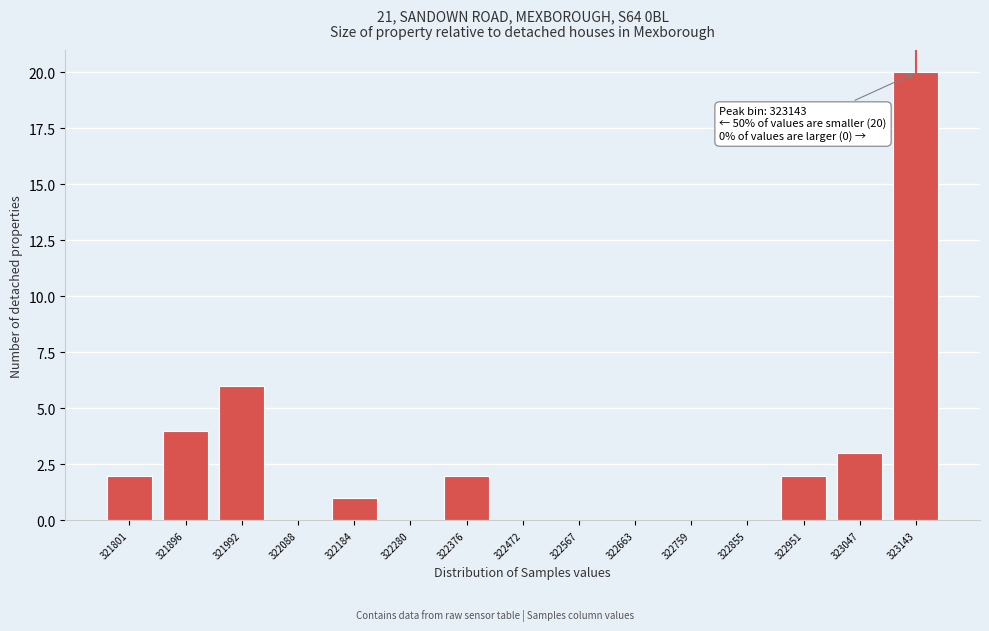

Reading right to left, transcribe all the data shown in this chart.

323143=20	323047=3	322951=2	322855=0	322759=0	322663=0	322567=0	322472=0	322376=2	322280=0	322184=1	322088=0	321992=6	321896=4	321801=2